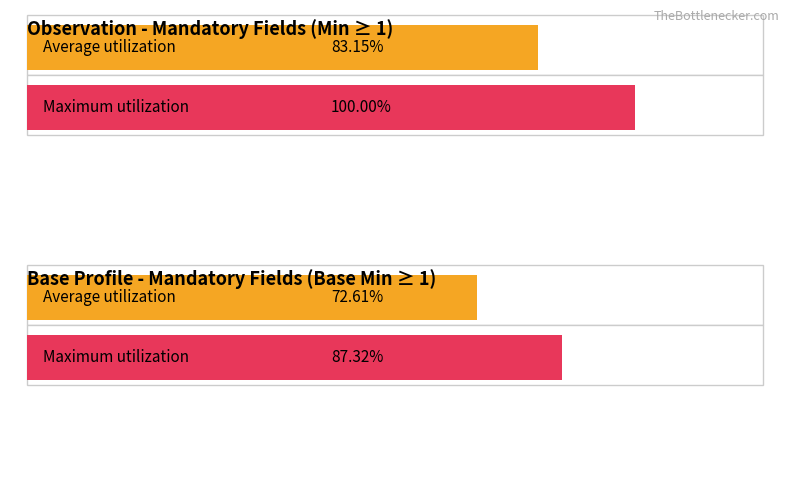

How many positive values does the Min series have?

2